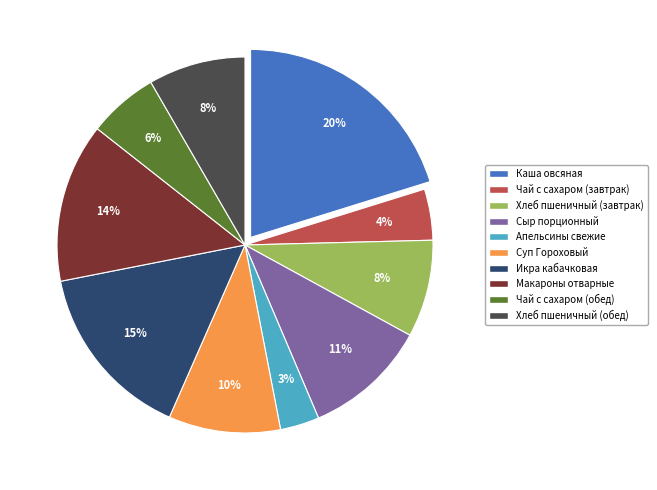

To the nearest percent, what is the combined percentage of Суп Гороховый and Хлеб пшеничный (обед)?

18%